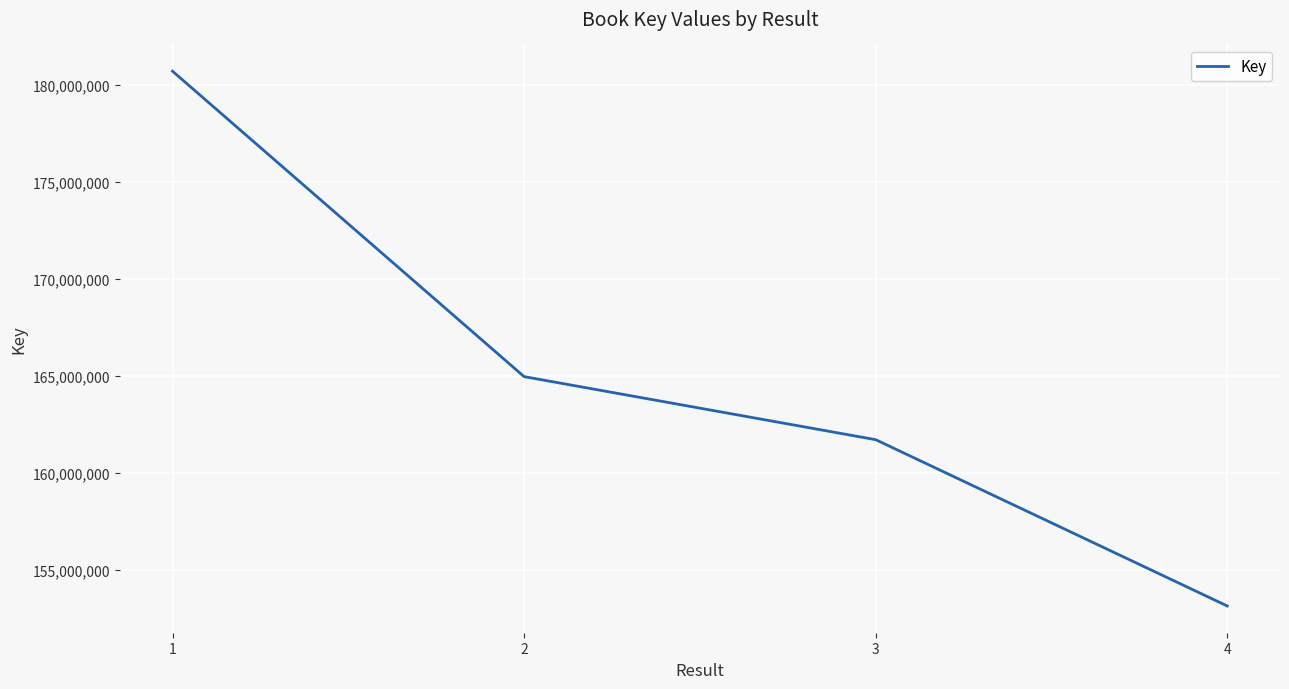

How many values are between 161716766 and 180723620?

3